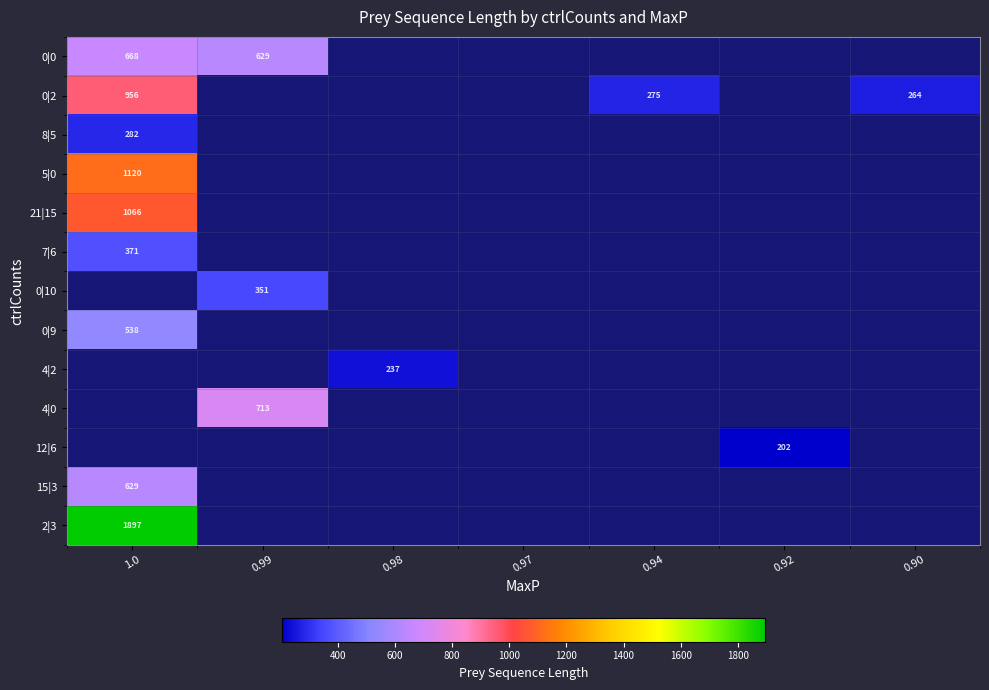

True or false: 0|2 has a value of 281 at 1.0.

False